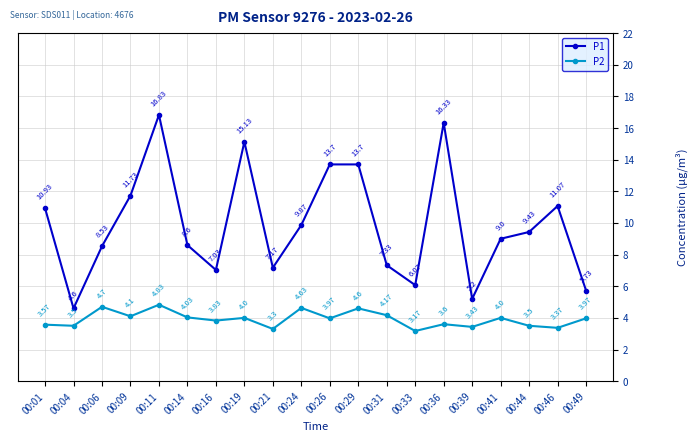

What is the total value across all series at 00:41?

13.0